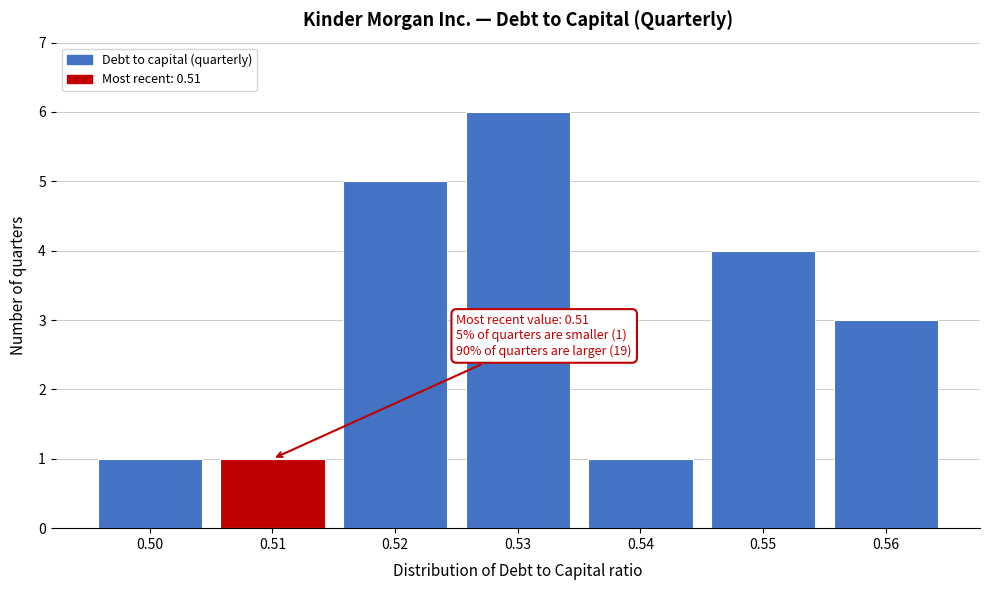

Reading left to right, list all the values displayed in this chart.

1	1	5	6	1	4	3